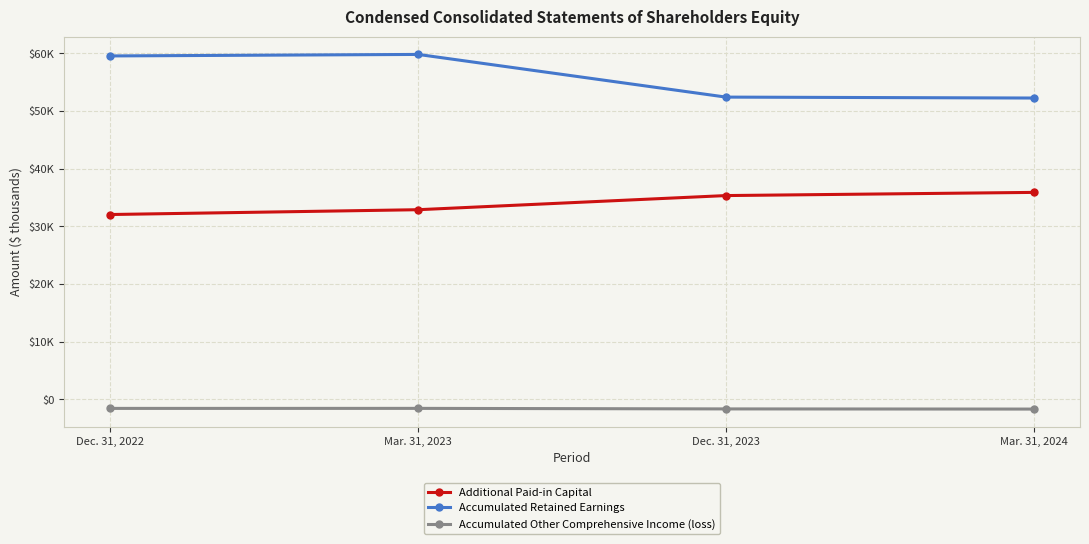

What are all the series names shown in the legend?

Additional Paid-in Capital, Accumulated Retained Earnings, Accumulated Other Comprehensive Income (loss)